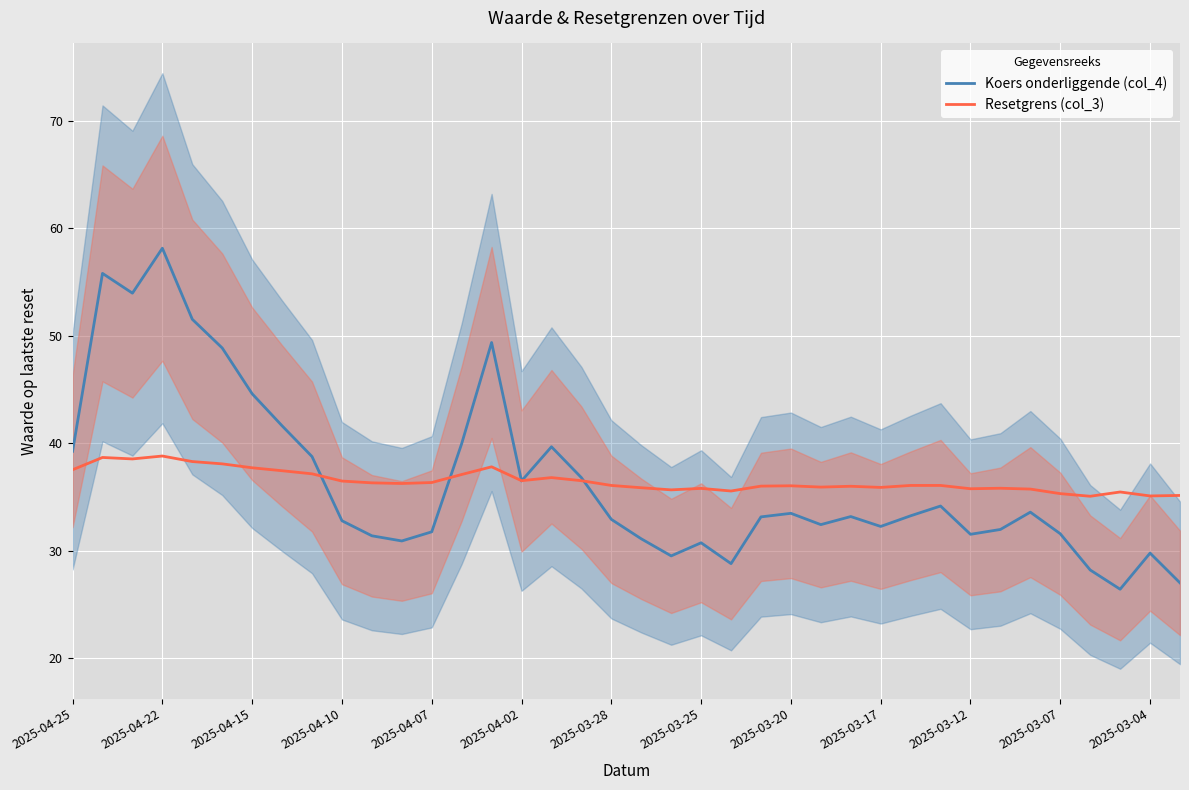

Is it true that Resetgrens (col_3) equals 56.9 at 2025-04-02?

False